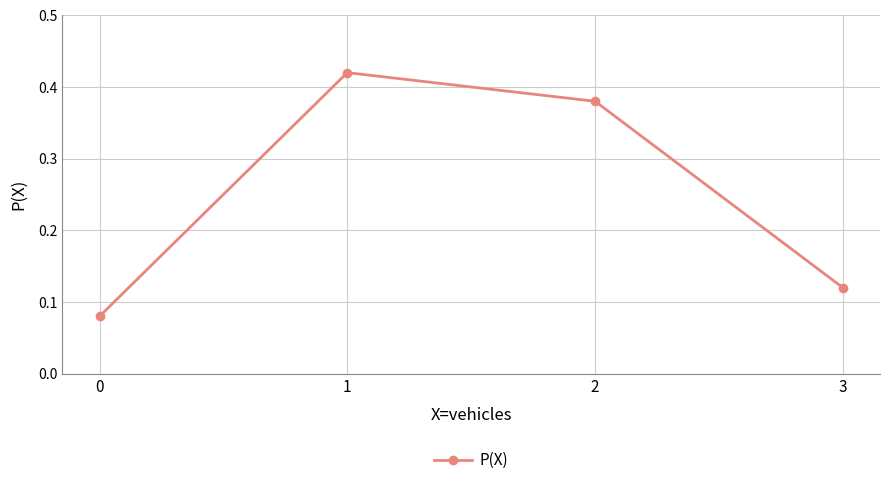

The chart shows a value of 0.6 at 2. True or false?

False